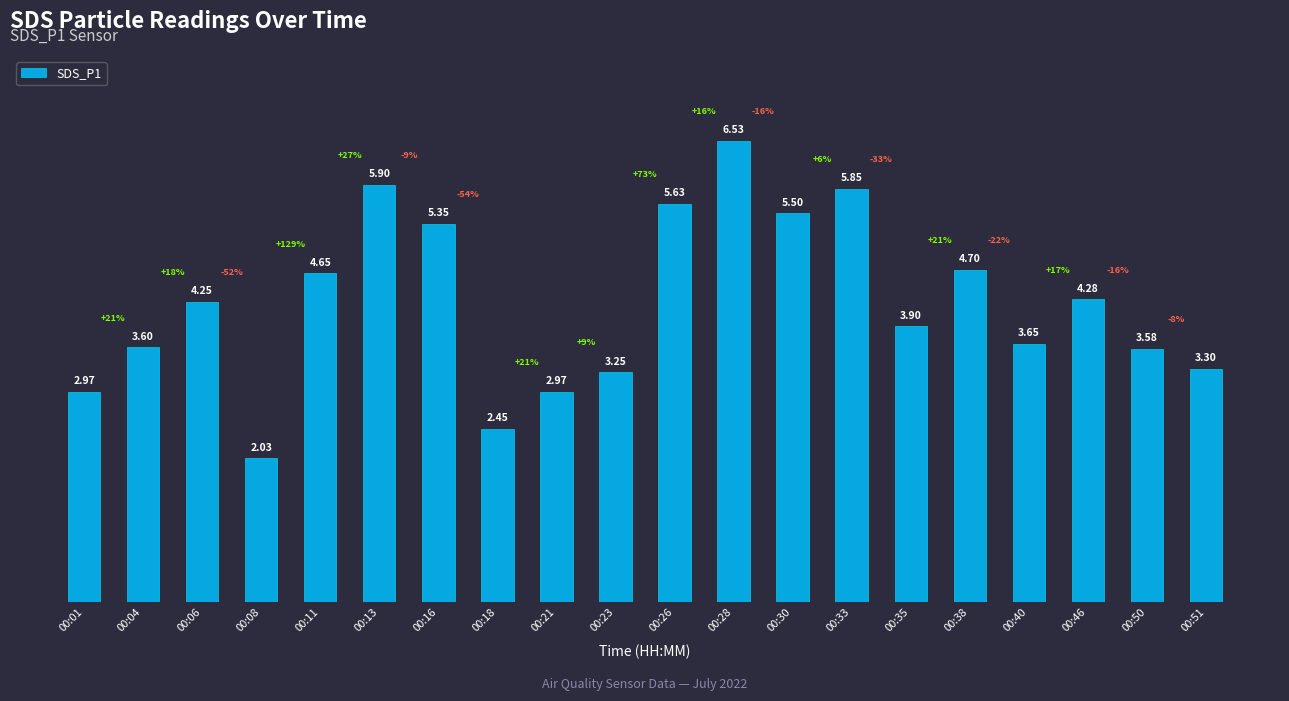

What is the sum of the values at 00:21 and 00:33?

8.8